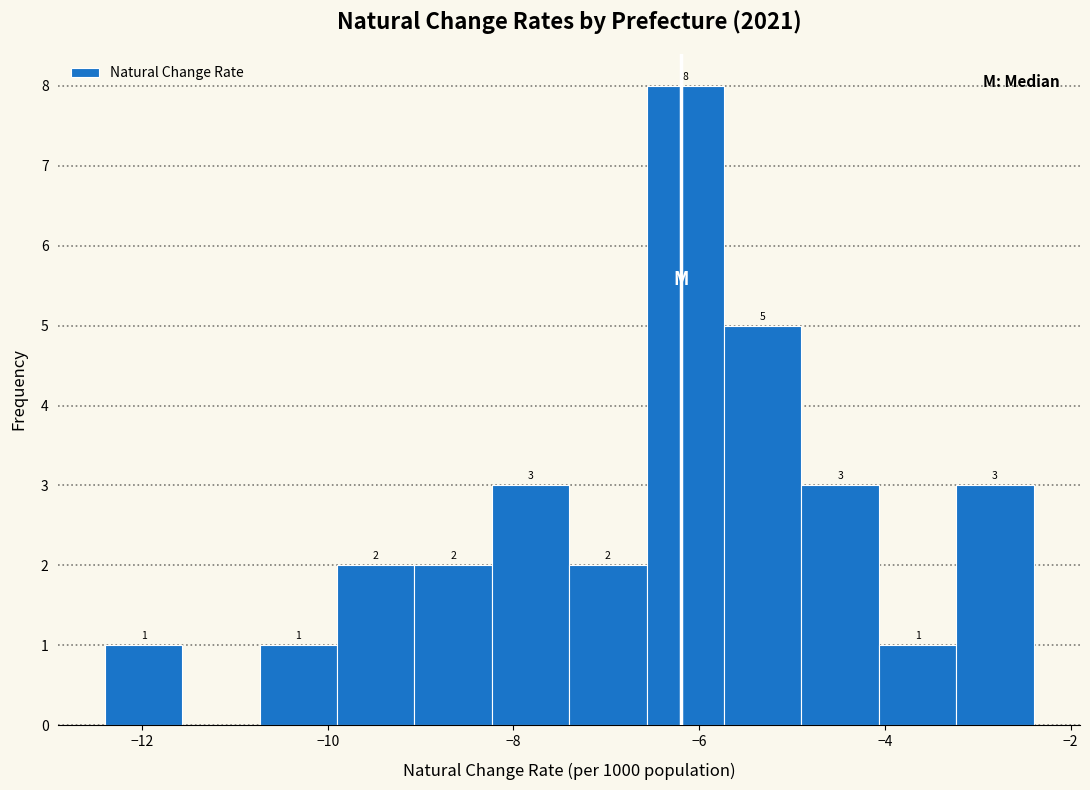

Which range on the x-axis has the tallest bar?

-6.6 to -5.8